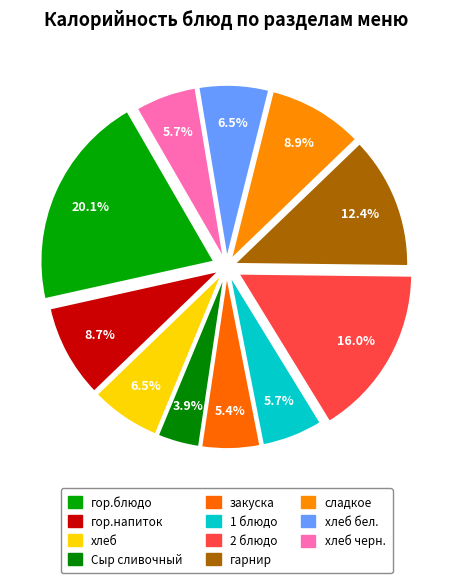

Count the number of slices in the pie.

11